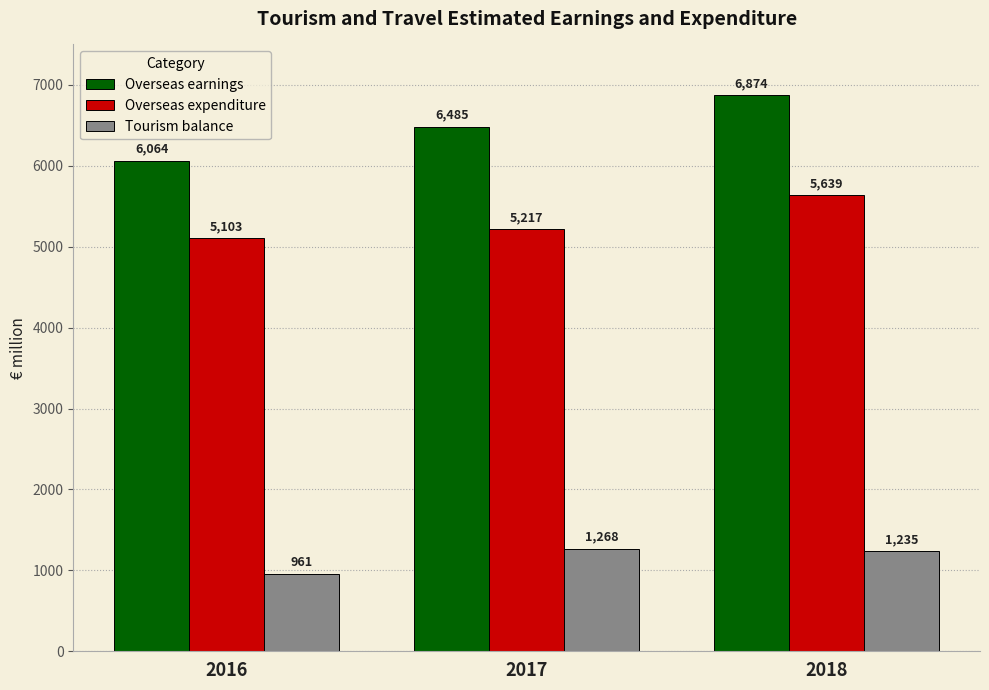

What is the difference between the second highest and minimum values in the Tourism balance series?

274